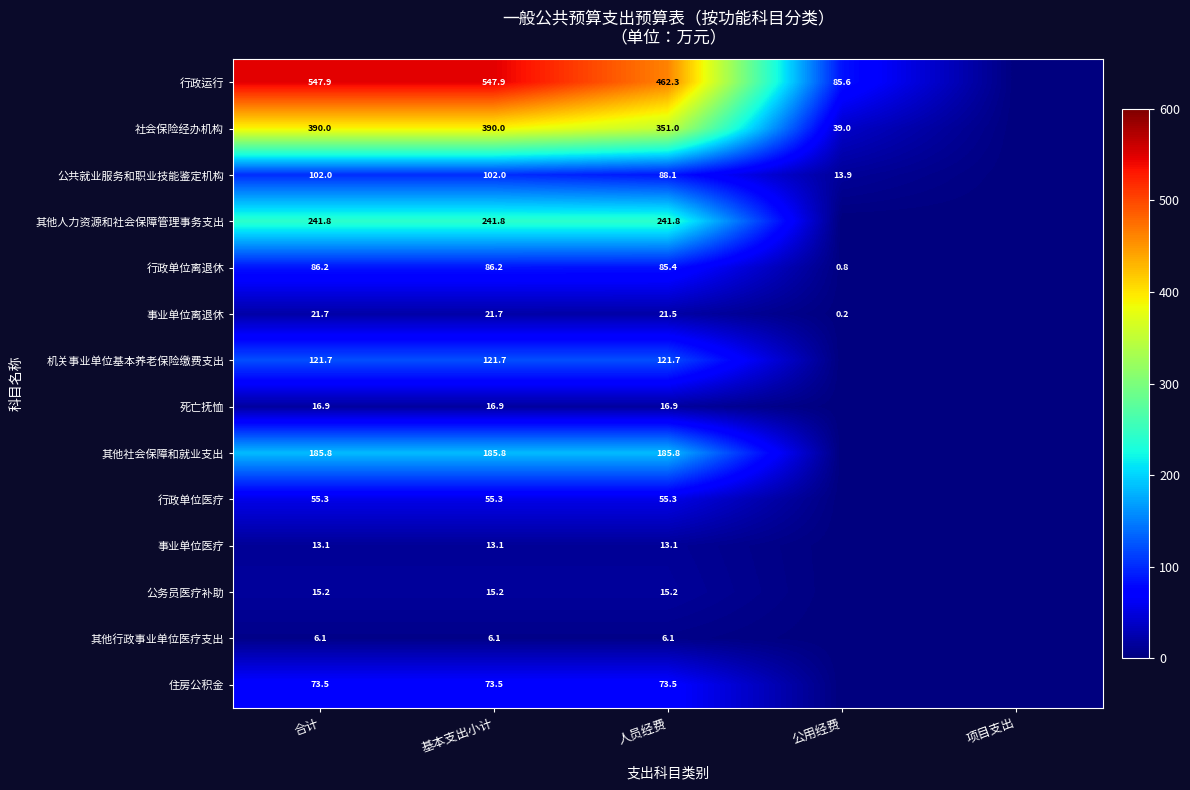

How many values in 事业单位离退休 are above zero?

4